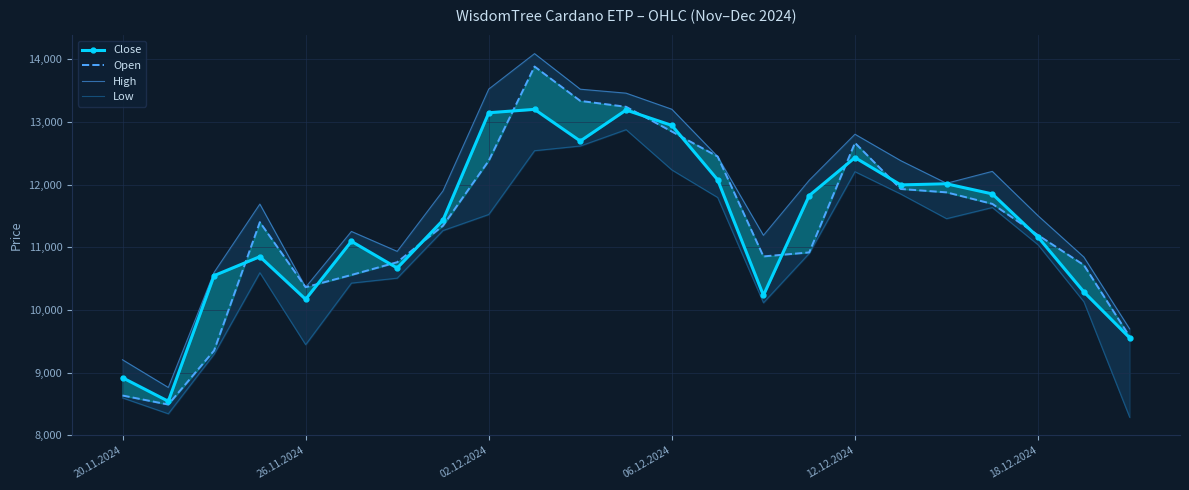

The value of Low at 15 is 10903. True or false?

True